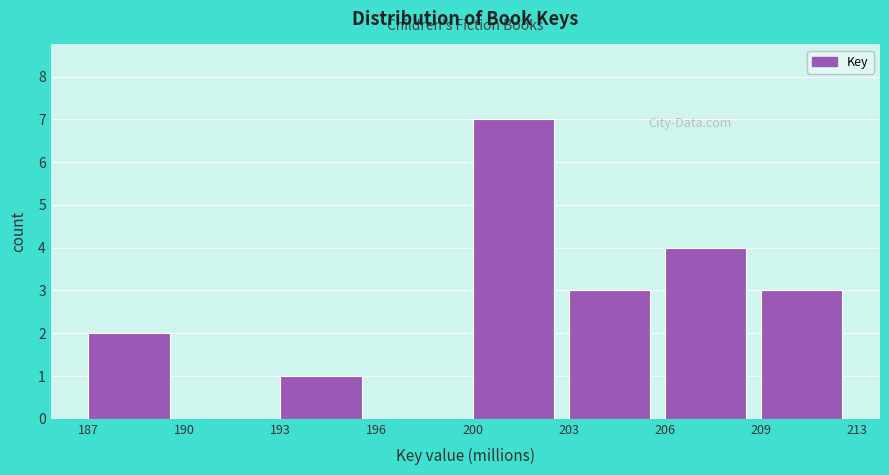

Reading right to left, what are all the values shown in this chart?

209=3	206=4	203=3	200=7	196=0	193=1	190=0	187=2